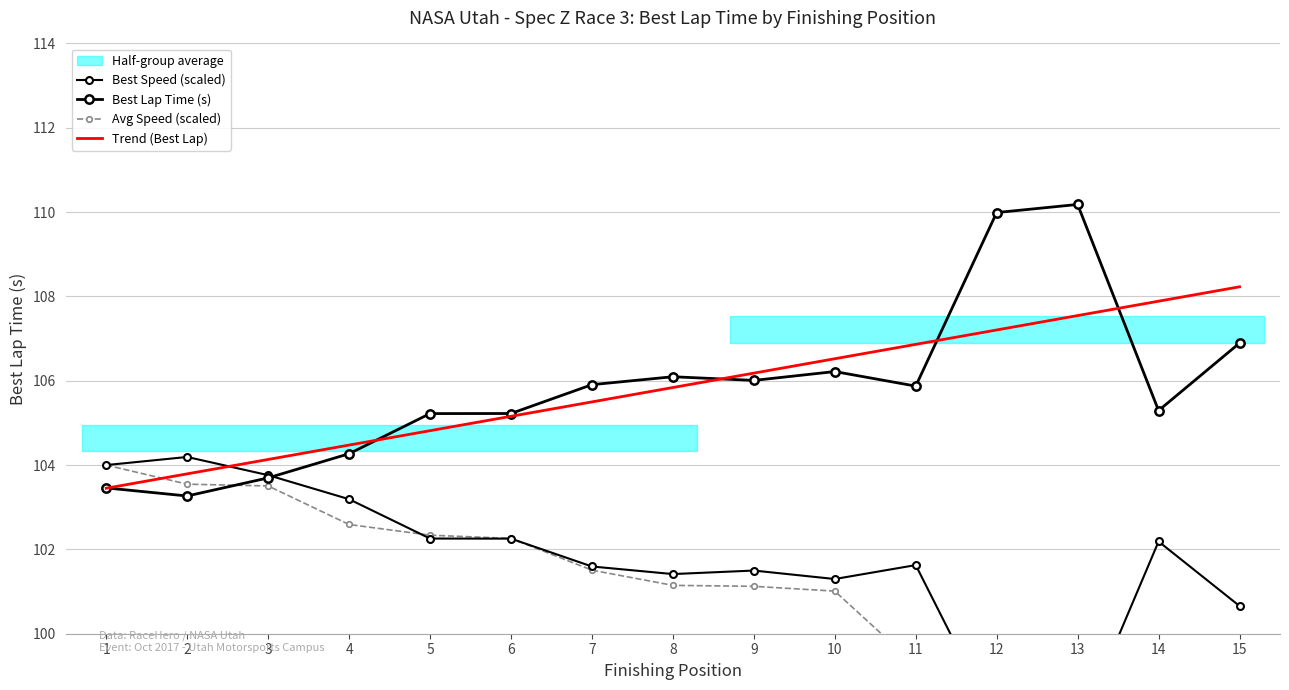

Where is Avg Speed (scaled) nearest to the value 86?

14